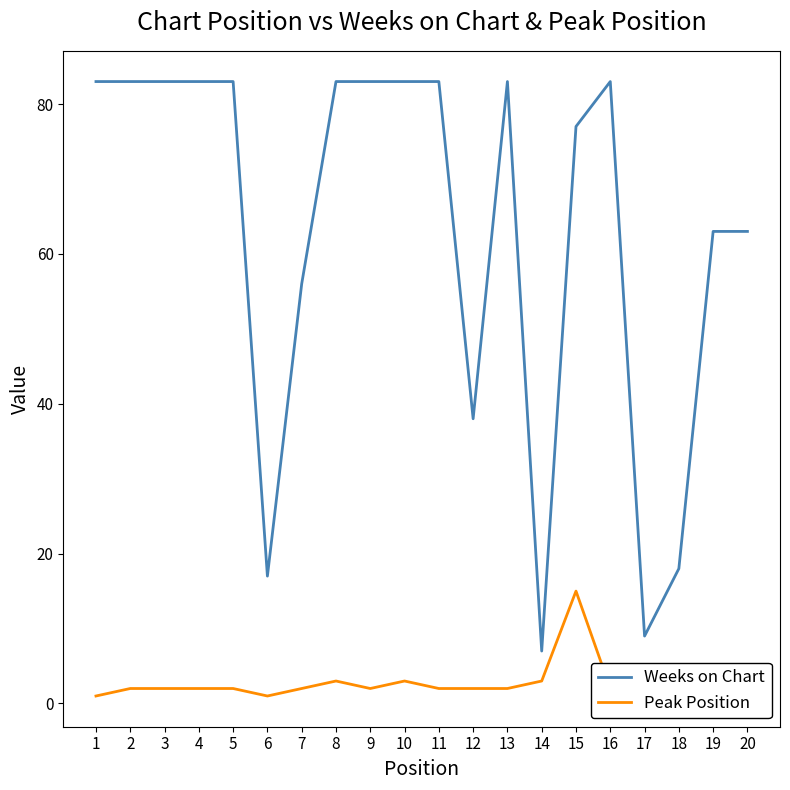

Does the chart have visible grid lines?

No